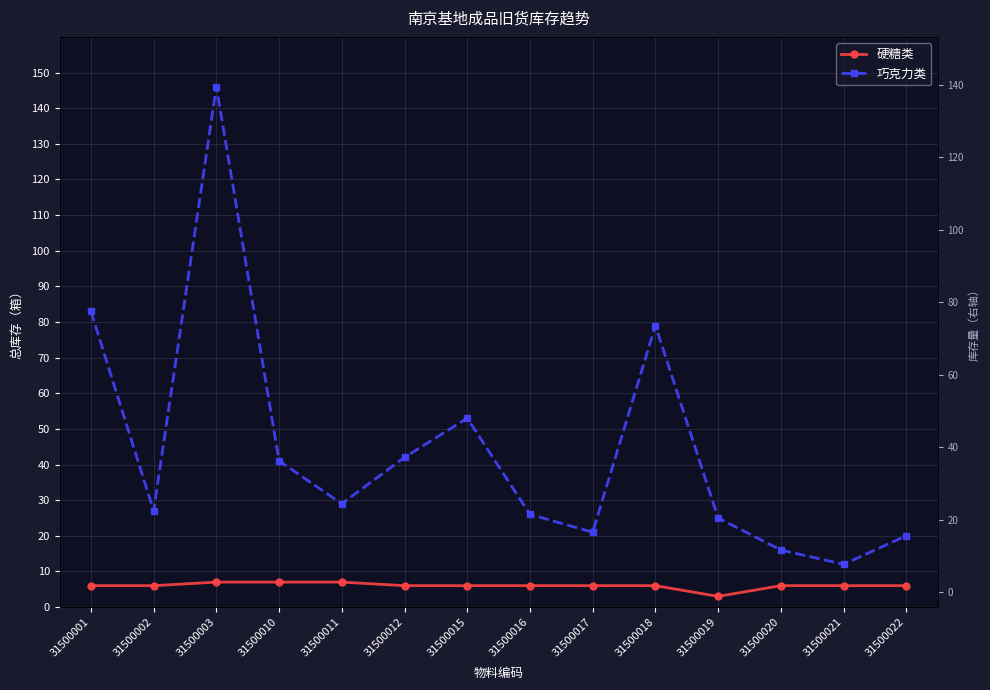

True or false: 硬糖类 has more than 2 interior local peaks.

False